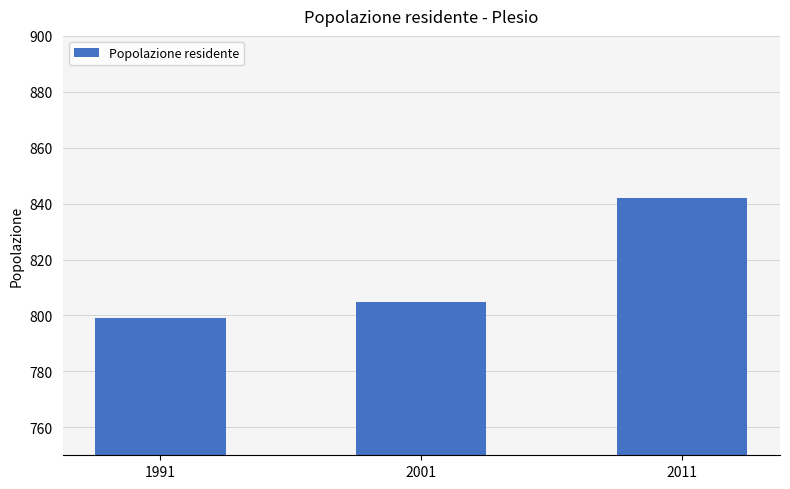

Reading left to right, extract all data points from this chart.

1991=799	2001=805	2011=842